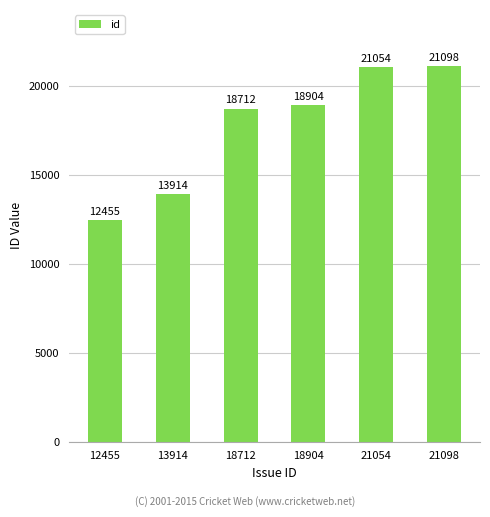

Rank the categories by value from highest to lowest.

21098, 21054, 18904, 18712, 13914, 12455